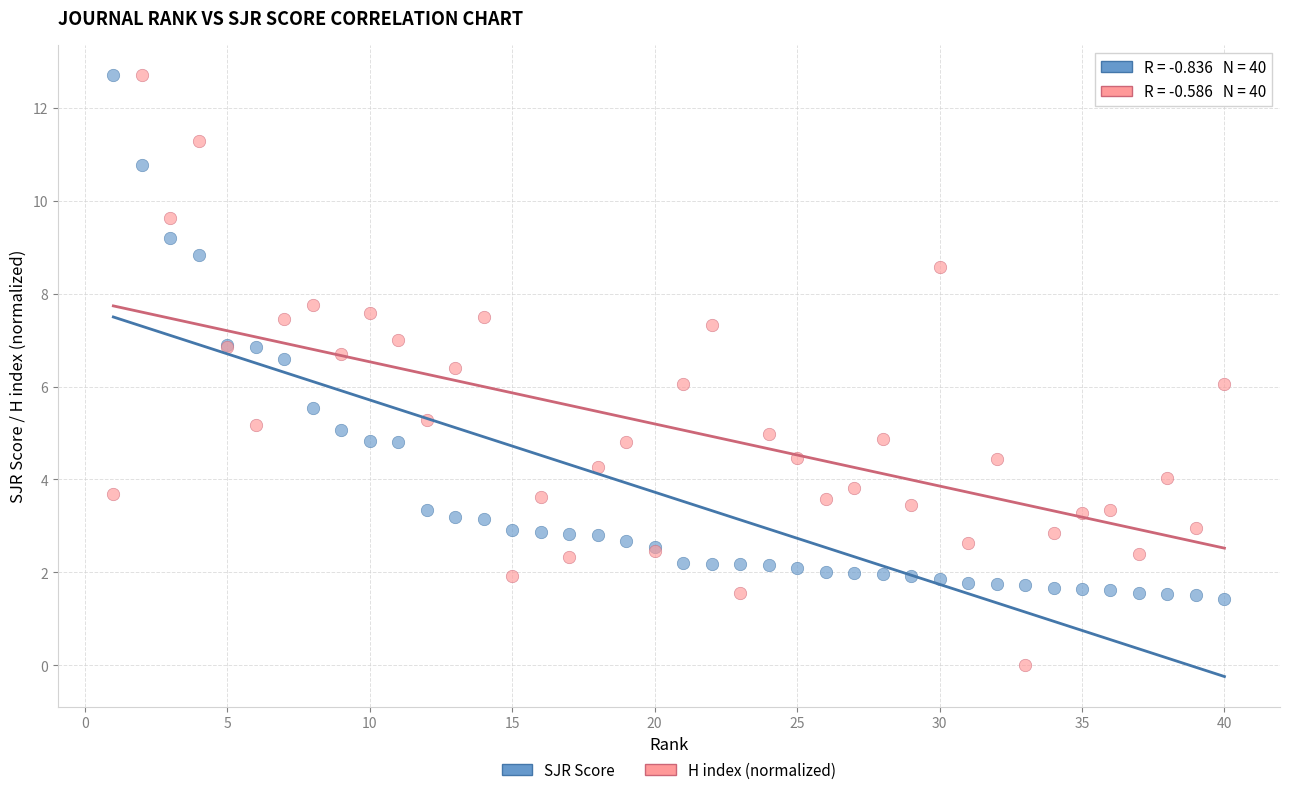

What is the X range (max minus min) for the scatter plot?

39.0